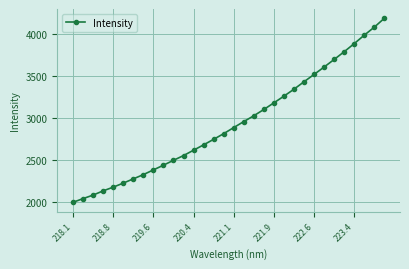

Count the number of categories in the chart.

32